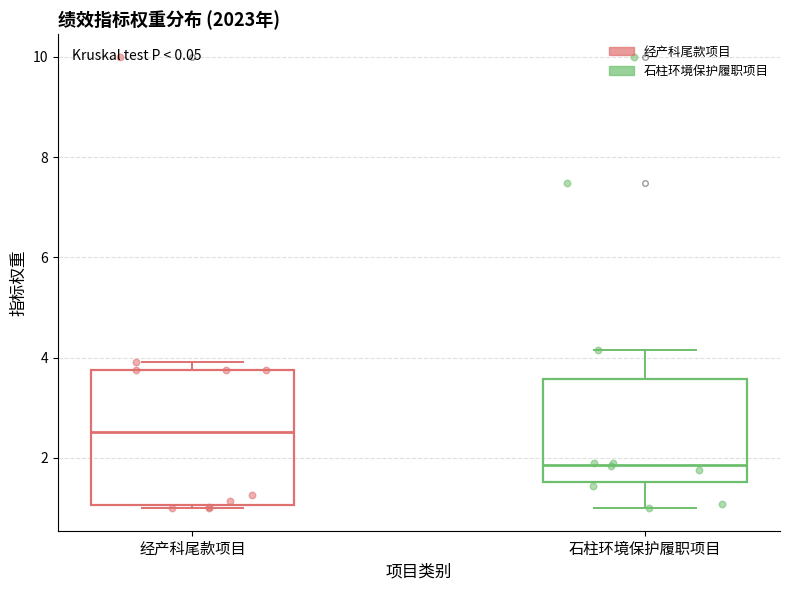

Which box is the tallest, from its lower edge to its upper edge?

经产科尾款项目